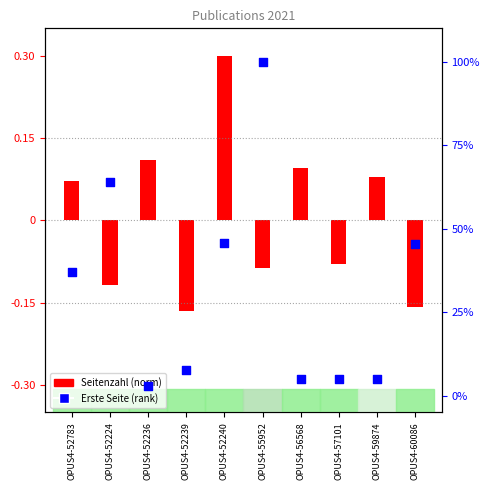

What is the change in value from OPUS4-52783 to OPUS4-52239?

-29.1